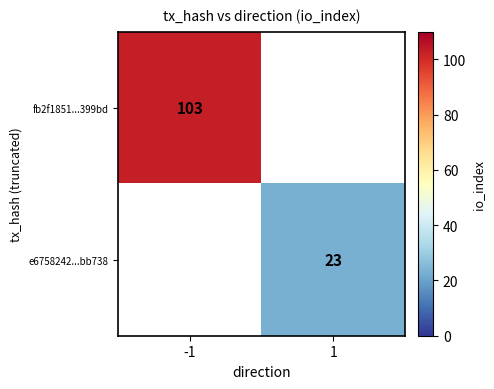

The e6758242...bb738 series shows 23 at 1. True or false?

True